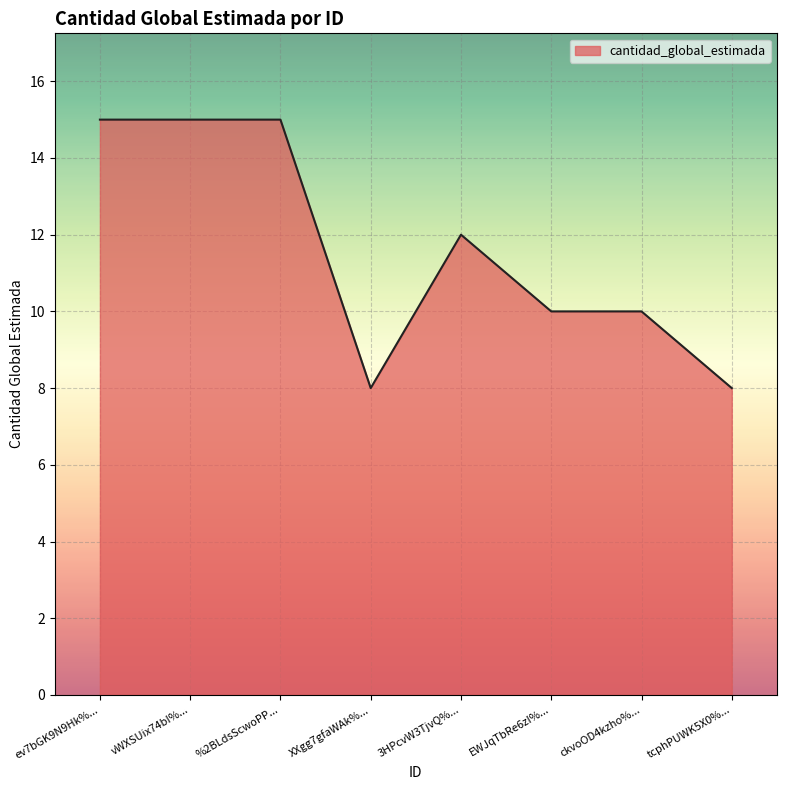

Reading right to left, extract all data points from this chart.

8	10	10	12	8	15	15	15